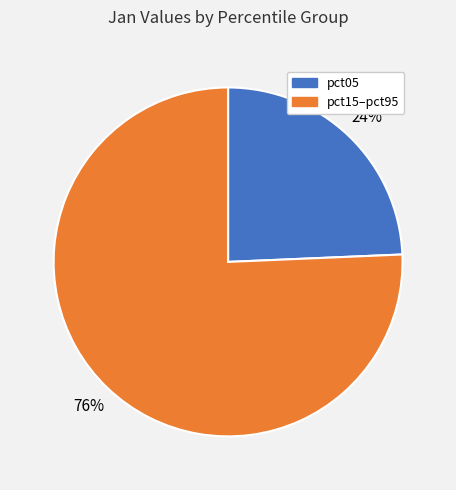

To the nearest percent, what is the average slice percentage?

50%